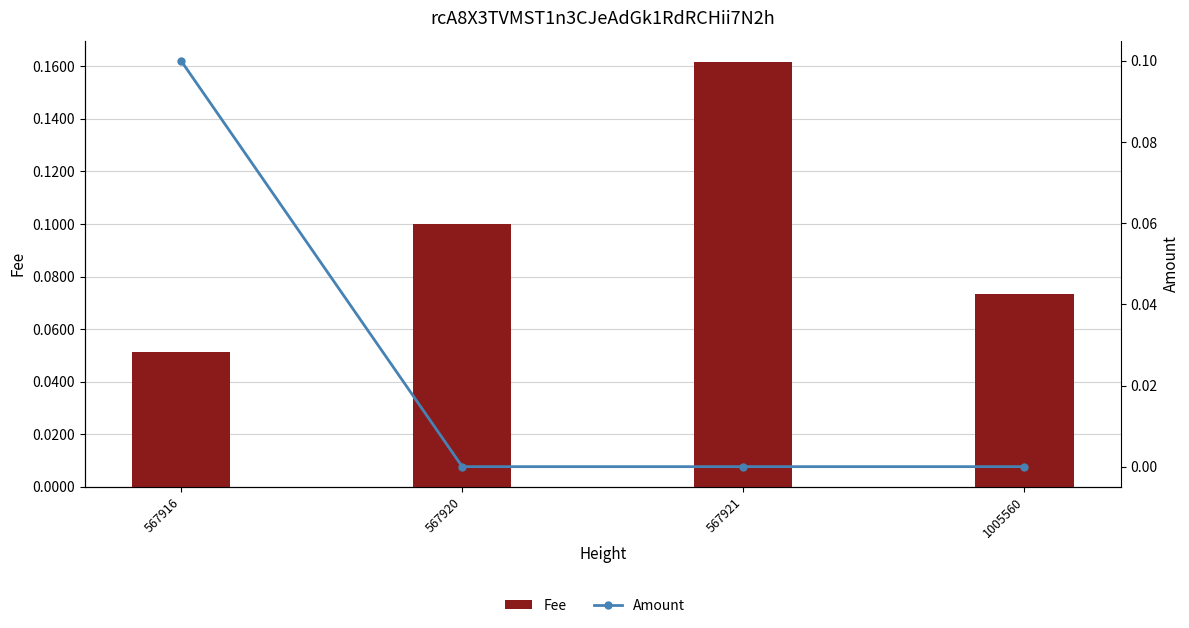

What are all the series names shown in the legend?

Fee, Amount